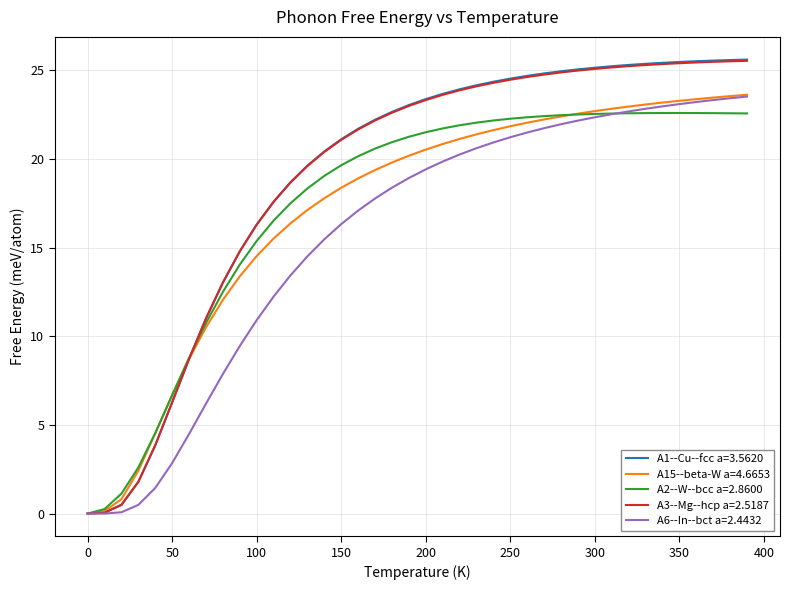

What is the highest value of the A3--Mg--hcp a=2.5187 series?

25.5